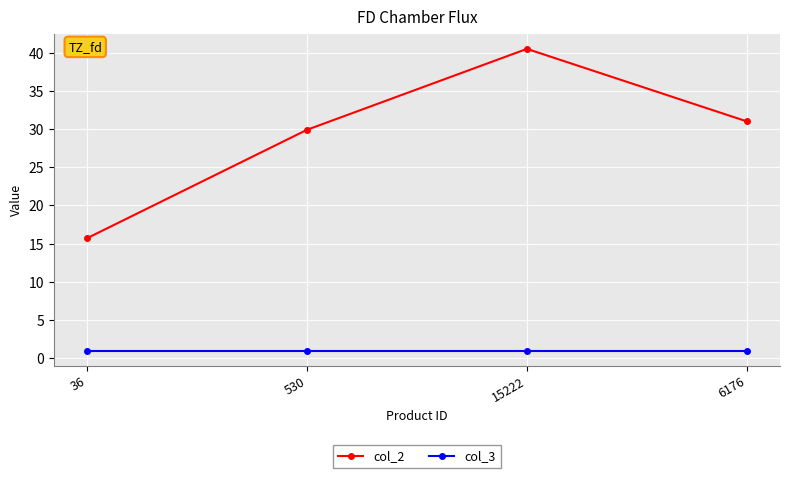

Does the chart have visible grid lines?

Yes